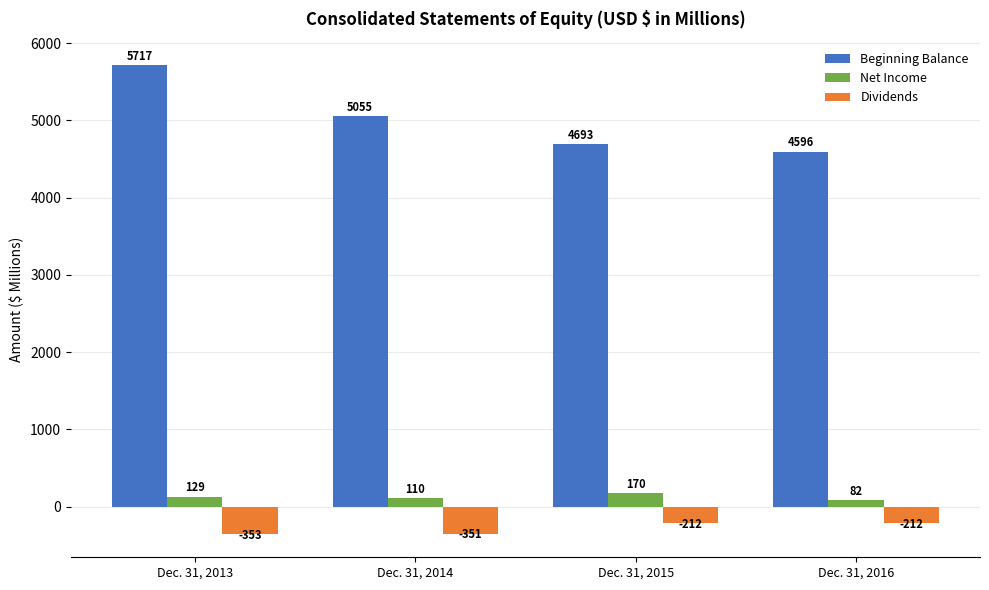

What is the difference between the maximum and minimum values in the Net Income series?

88